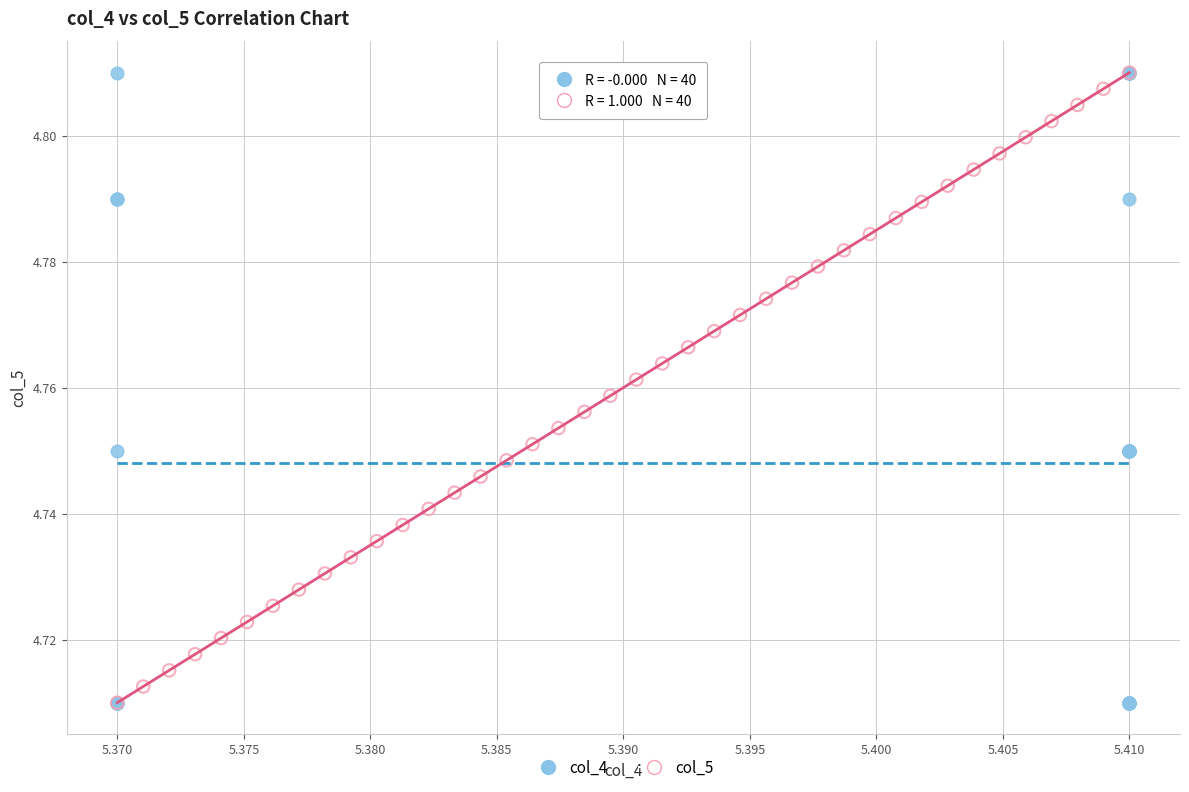

What are all the series names shown in the legend?

col_4, col_5